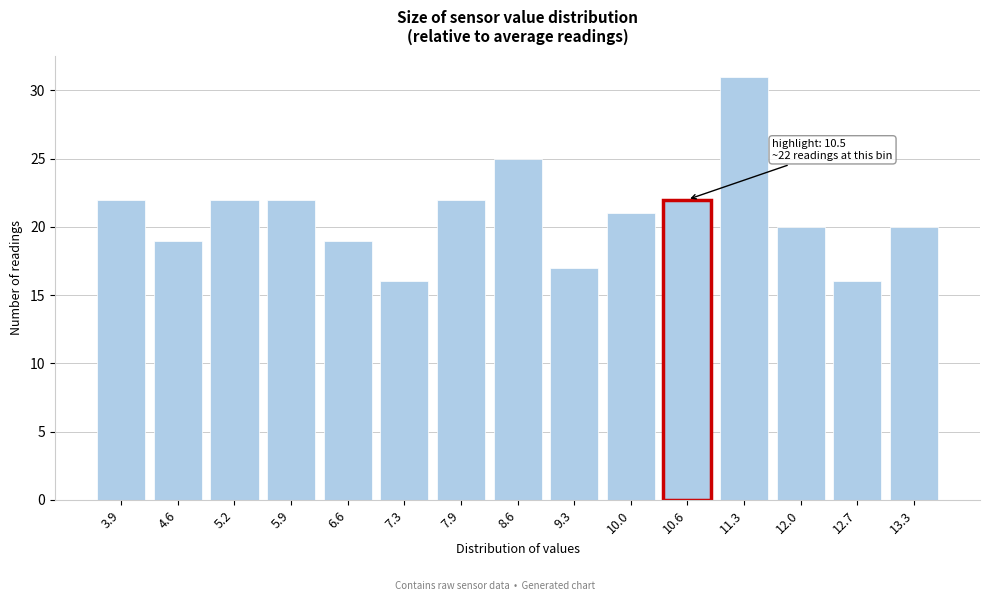

Reading right to left, list all the values displayed in this chart.

20	16	20	31	22	21	17	25	22	16	19	22	22	19	22